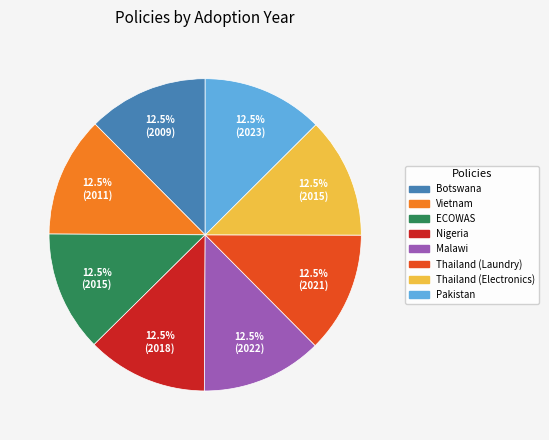

How much of the chart is everything except ECOWAS?

87.5%